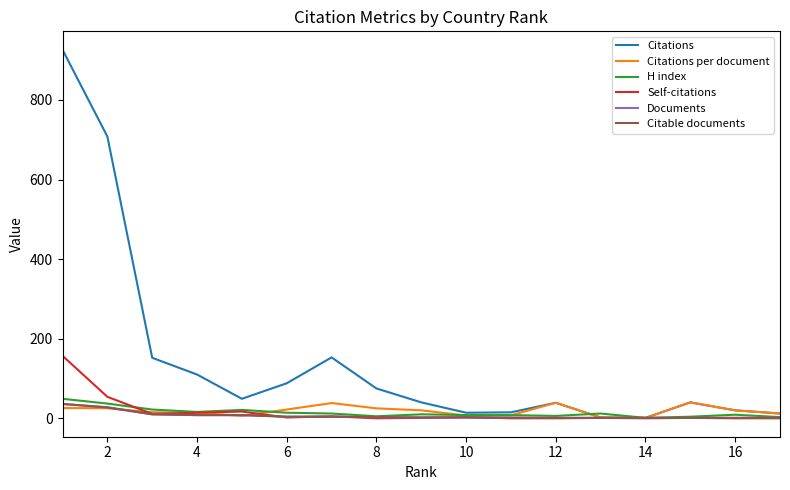

What is the maximum value for Citations per document?

40.0